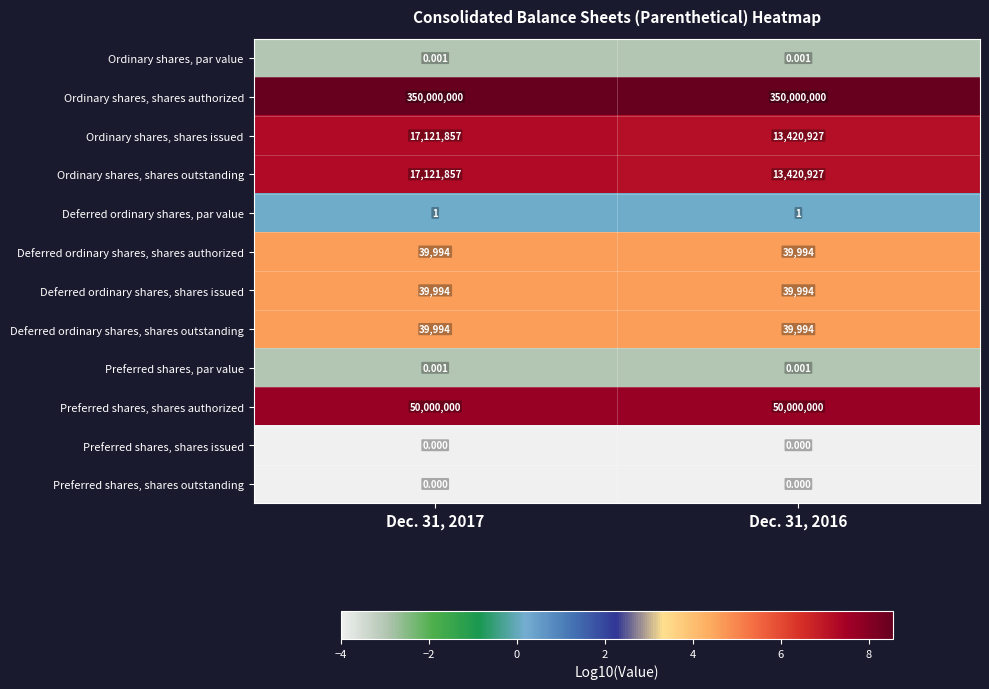

What is the greatest value displayed?

350000000.0